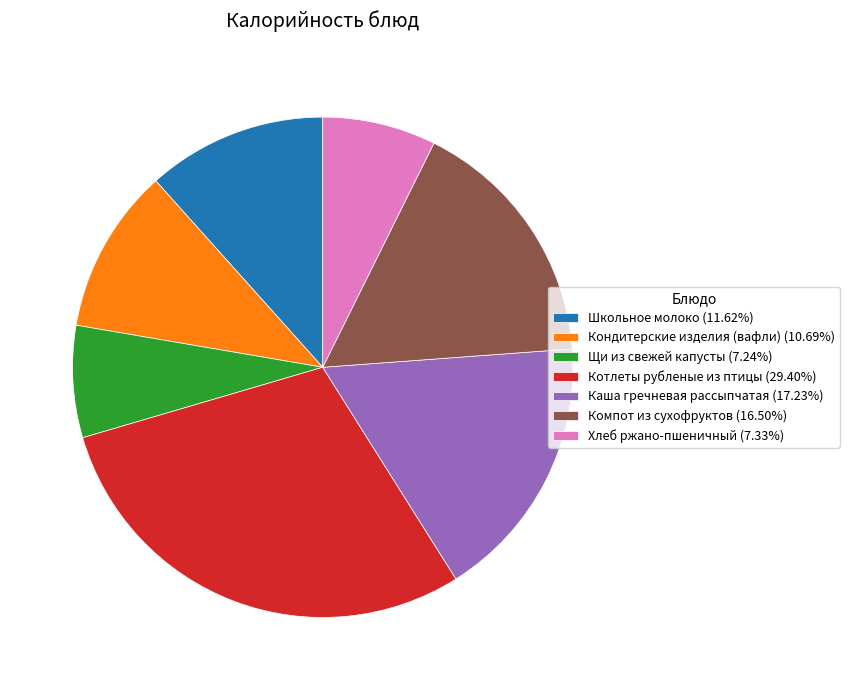

Does Каша гречневая рассыпчатая represent more than half of the total?

No